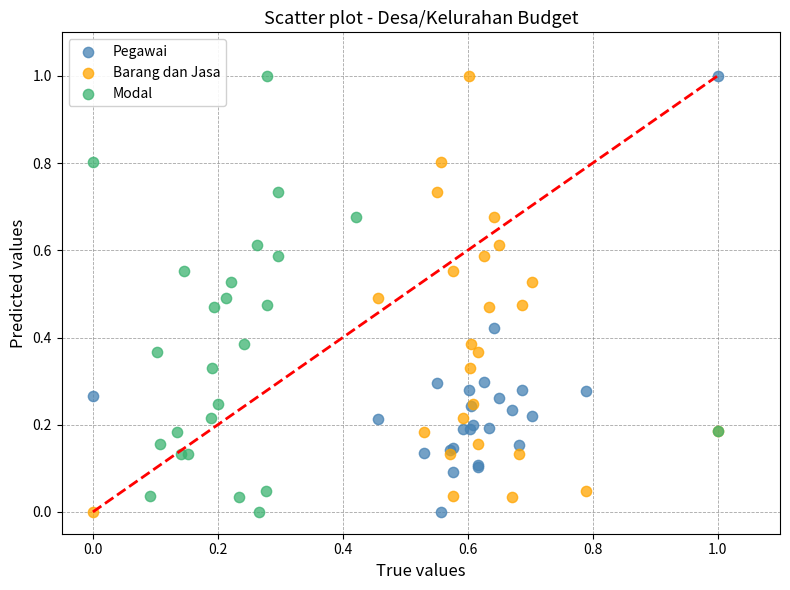

What are all the series names shown in the legend?

Pegawai, Barang dan Jasa, Modal